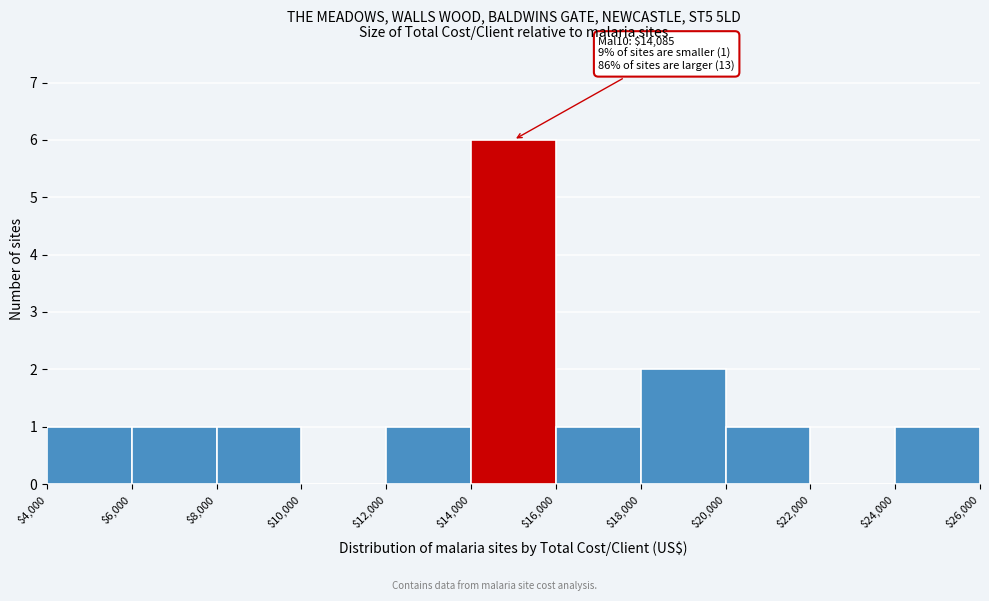

Over which range of the x-axis is the bar tallest?

$14,000 to $16,000